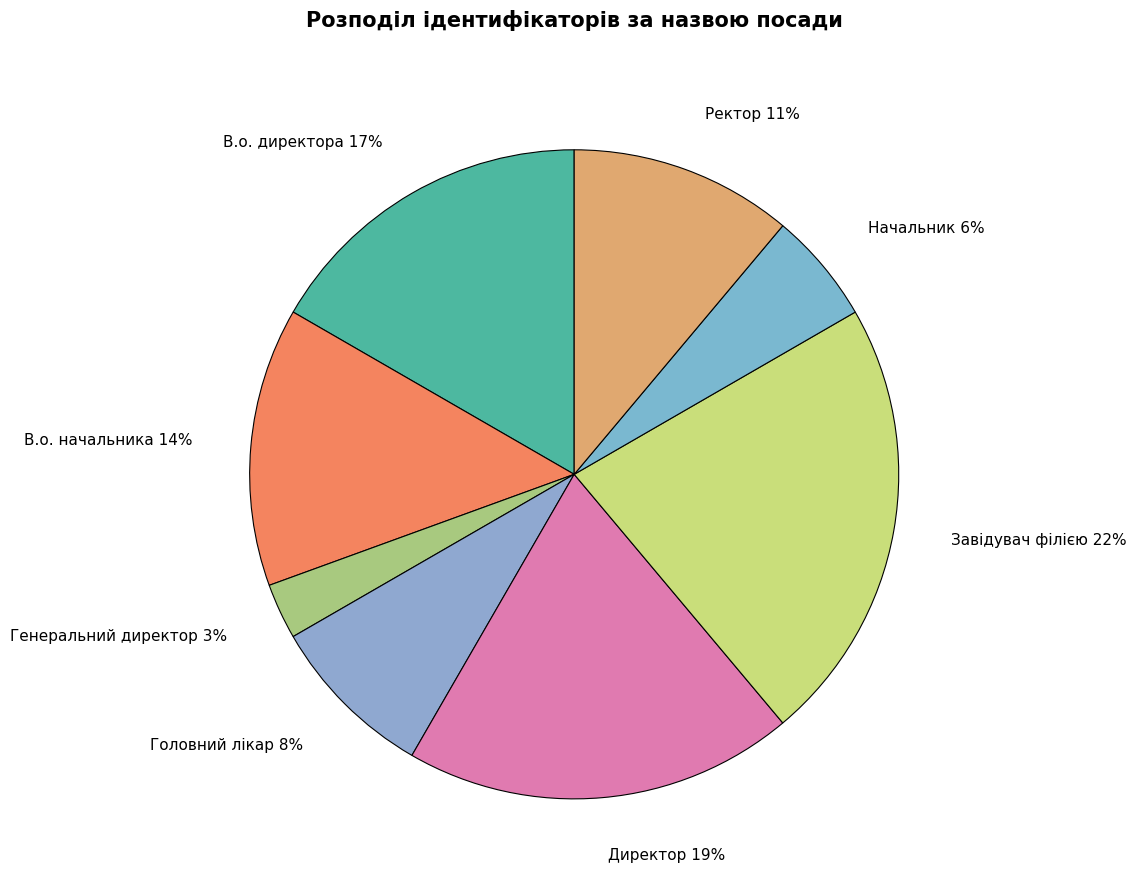

Count the number of slices in the pie.

8